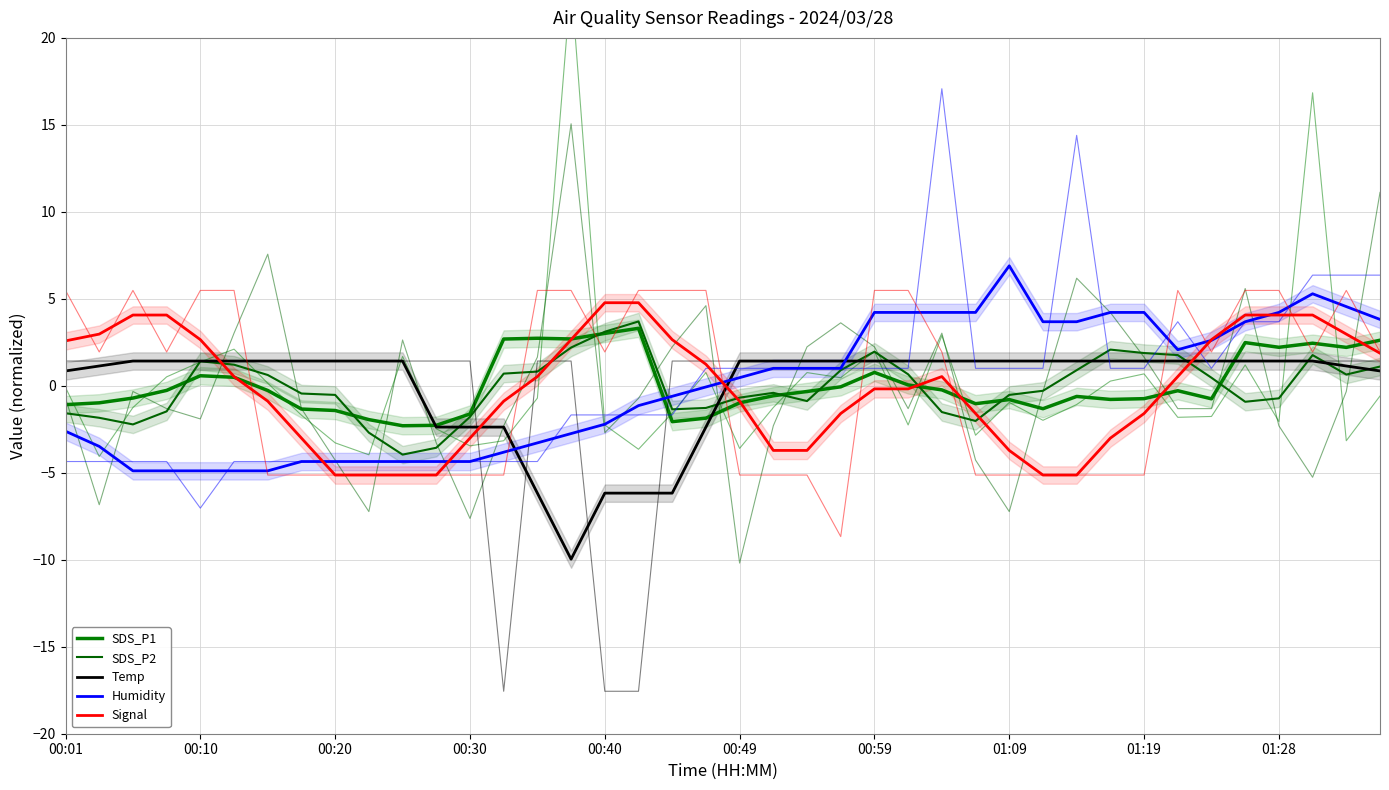

What is the difference between the SDS_P2 values at 34 and 18?

1.8